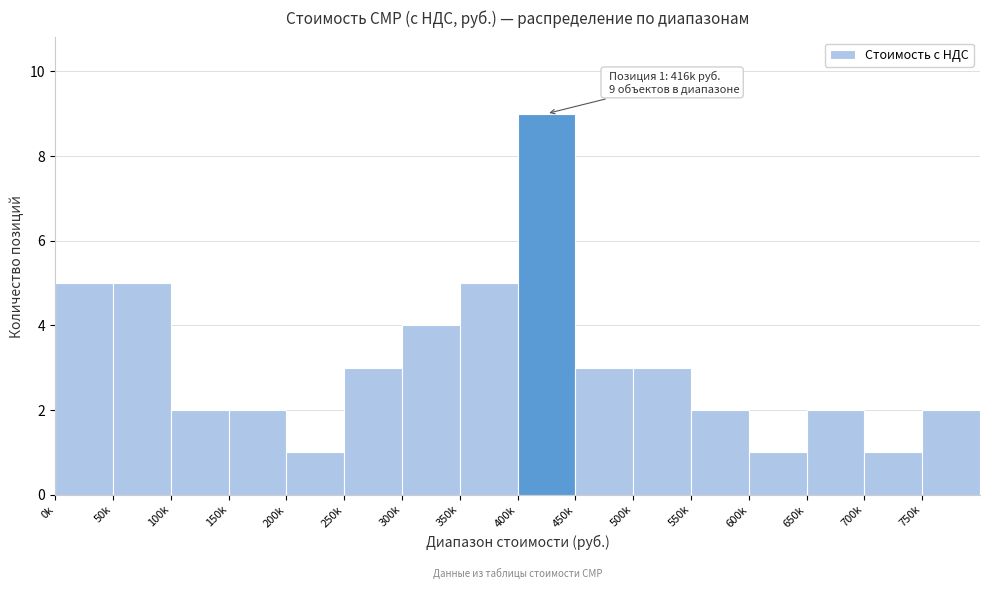

Reading left to right, transcribe all the data shown in this chart.

0k=5	50k=5	100k=2	150k=2	200k=1	250k=3	300k=4	350k=5	400k=9	450k=3	500k=3	550k=2	600k=1	650k=2	700k=1	750k=2